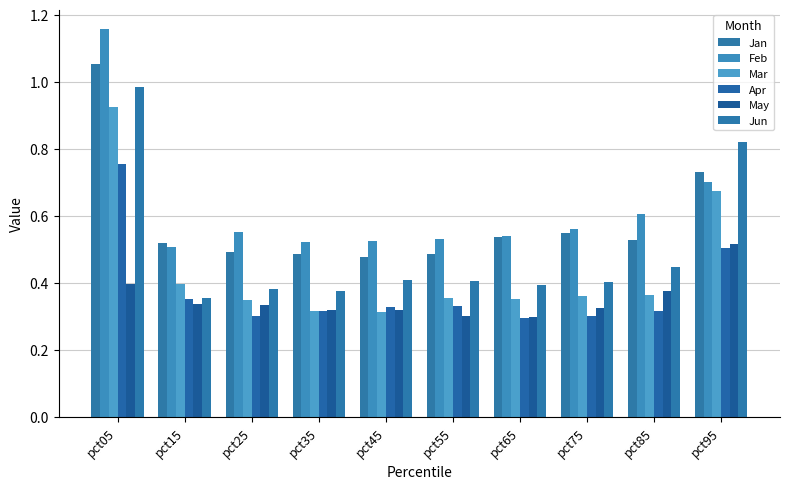

What is the sum of all Mar values?

4.4